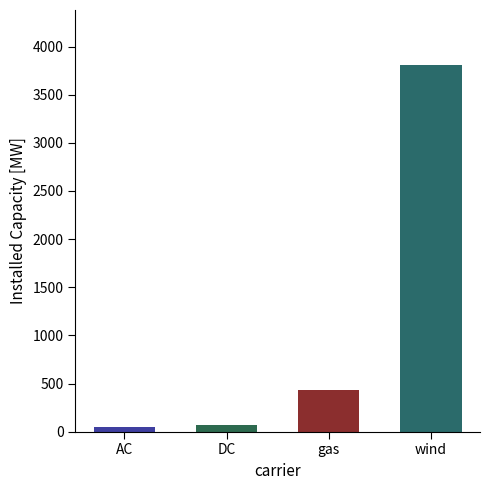

What value does the data have at gas, to the nearest 10?

430